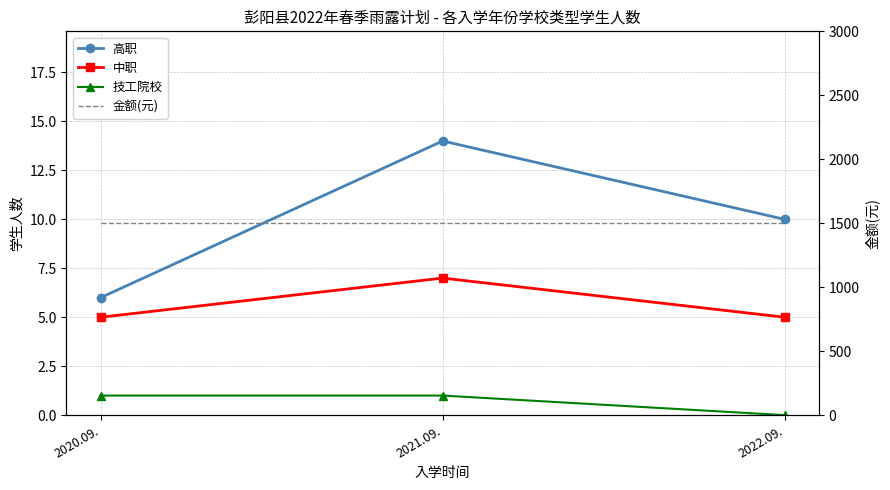

Where is 高职 nearest to the value 10?

2022.09.